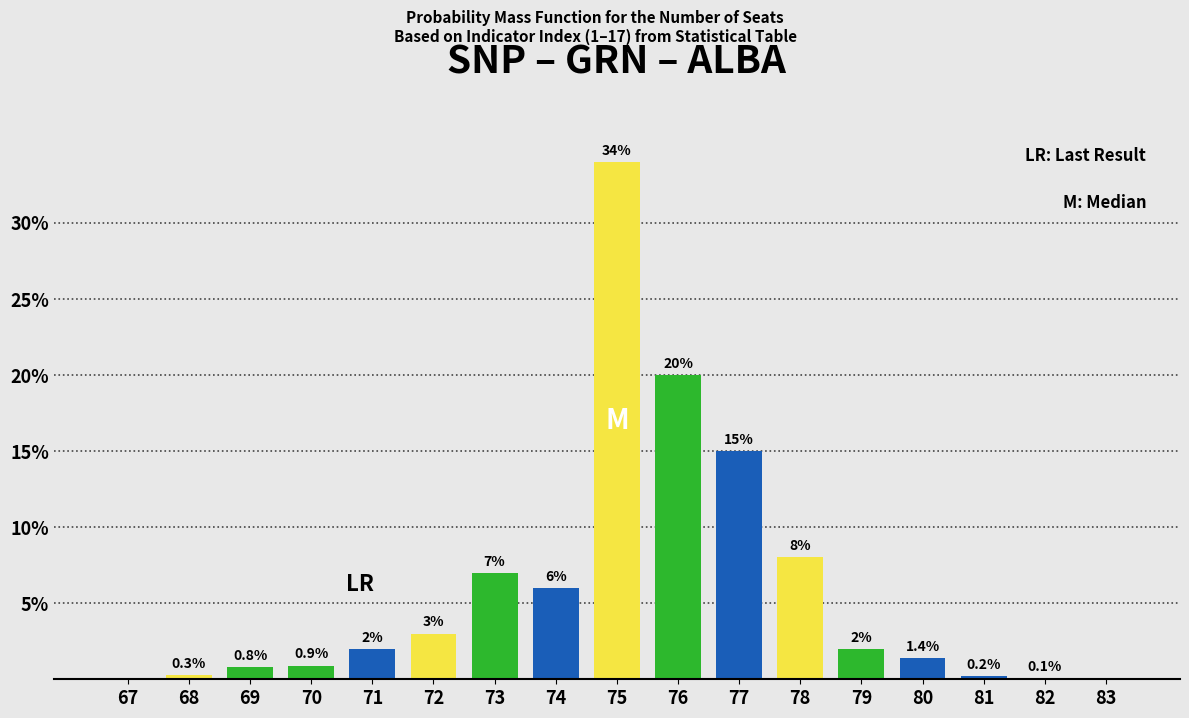

Reading left to right, list all the values displayed in this chart.

67=0.0	68=0.3	69=0.8	70=0.9	71=2.0	72=3.0	73=7.0	74=6.0	75=34.0	76=20.0	77=15.0	78=8.0	79=2.0	80=1.4	81=0.2	82=0.1	83=0.0